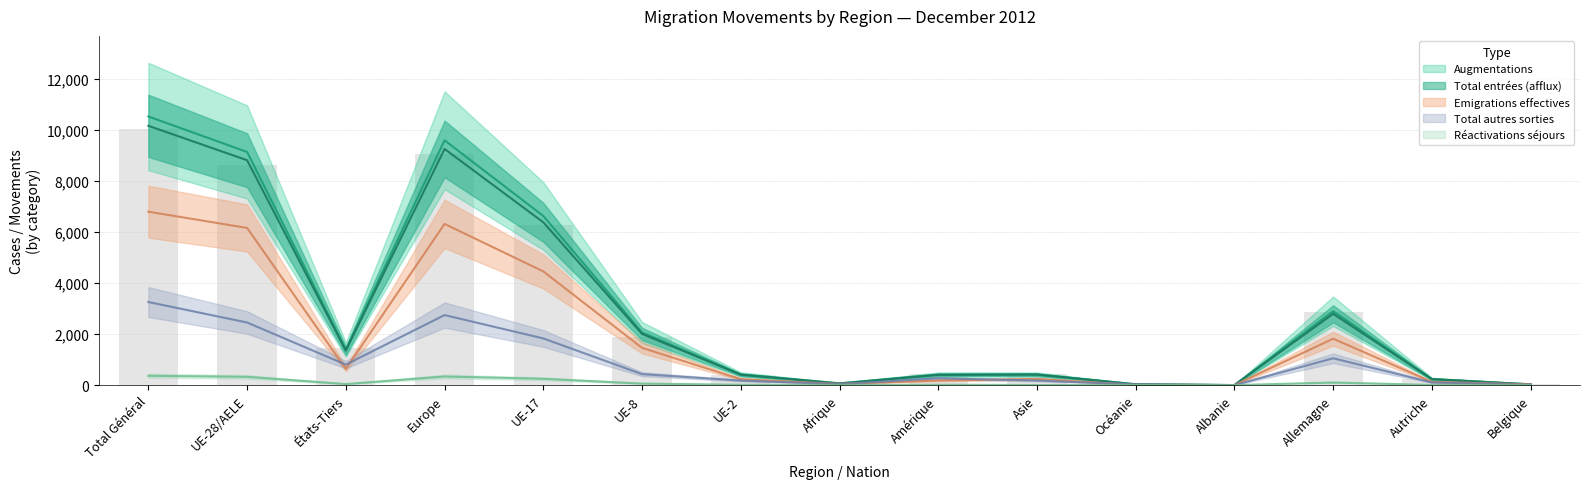

What is the total value across all series at Europe?

37292